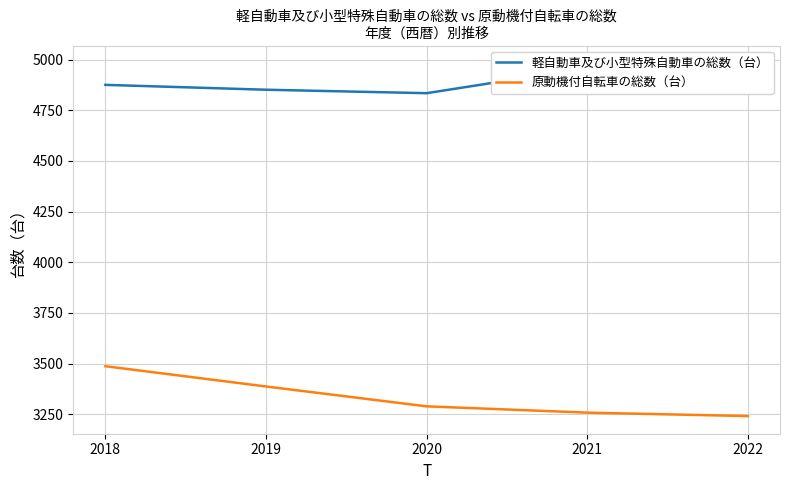

What is the maximum value for 軽自動車及び小型特殊自動車の総数（台）?

4982